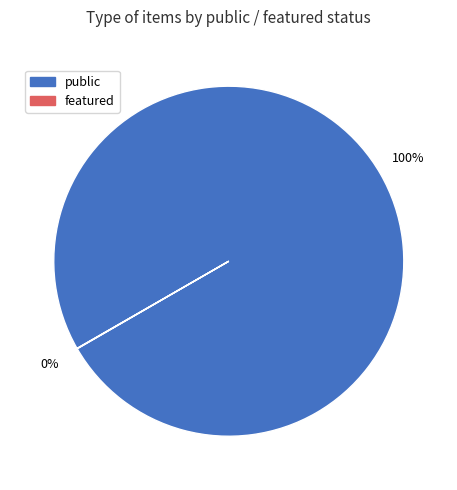

To the nearest percent, what portion does public represent?

100%